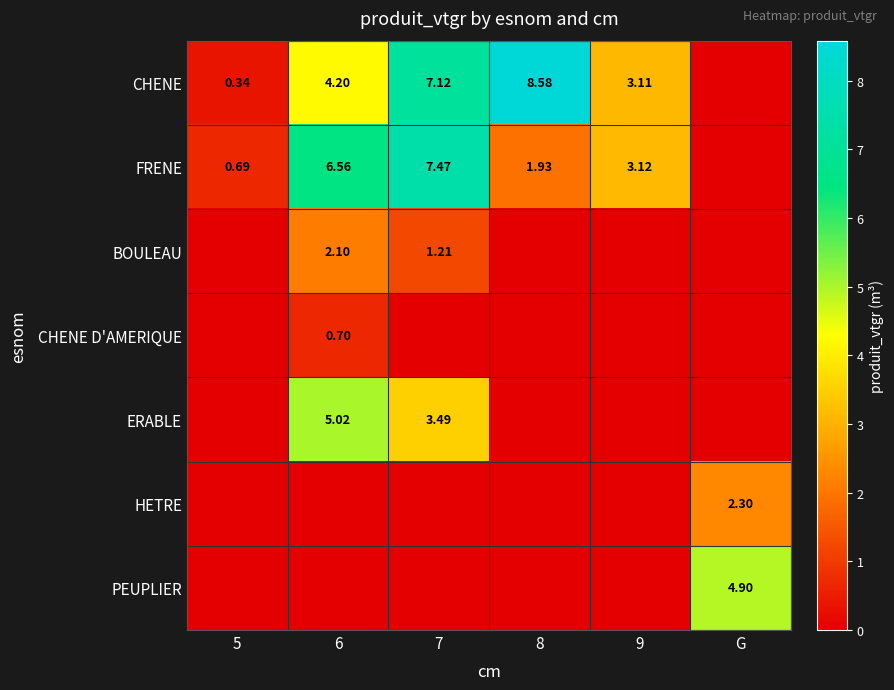

What is the difference between the highest and lowest values at G?

4.9